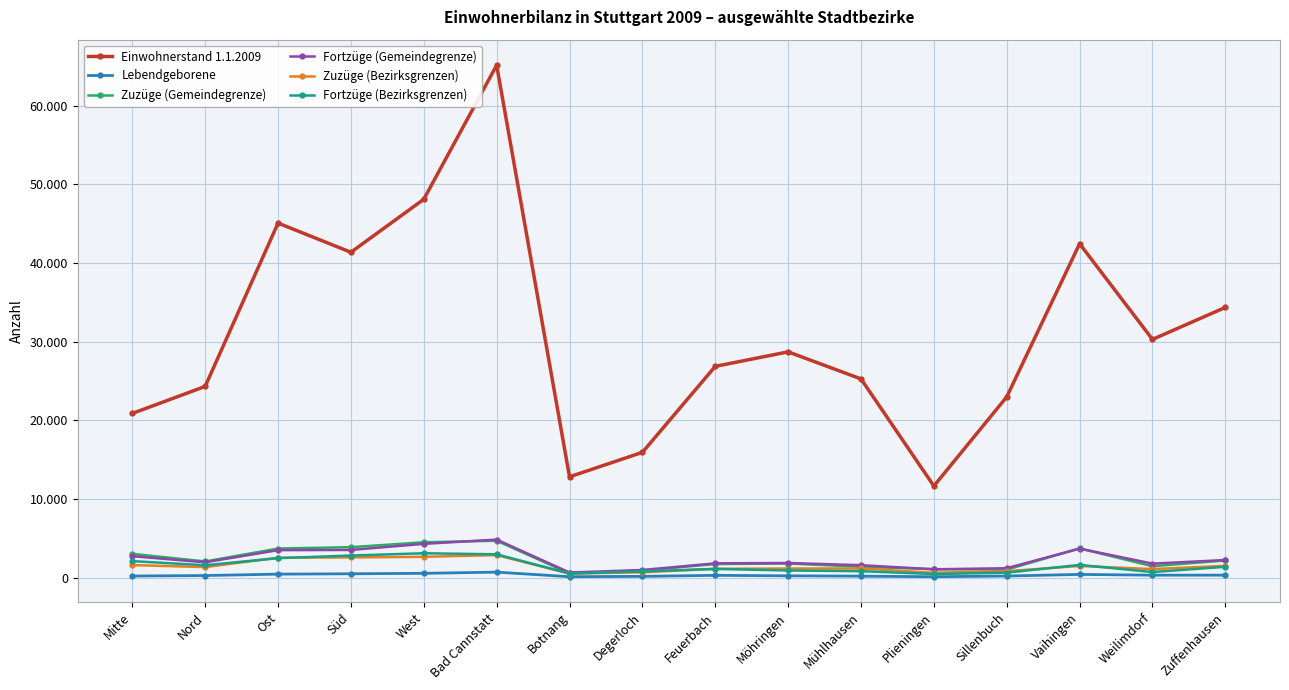

What is the sum of the Lebendgeborene values at Möhringen and Vaihingen?

621